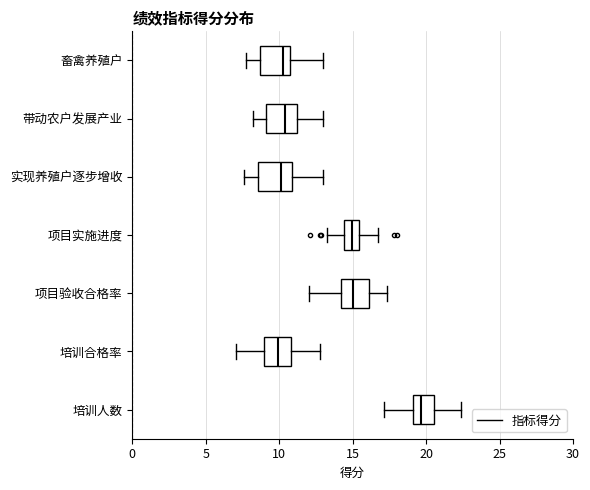

Reading bottom to top, transcribe this box plot: for each box, give where its median line is, the range the box spans, and where its two whiskers end, as read against the x-axis. The values are not printed on the chart, so give them approximately, as read against the axis.

培训人数: median 19.5, box 19.0 to 20.5, whiskers 17.0 to 22.5
培训合格率: median 10.0, box 9.0 to 11.0, whiskers 7.0 to 13.0
项目验收合格率: median 15.0, box 14.0 to 16.0, whiskers 12.0 to 17.5
项目实施进度: median 15.0, box 14.5 to 15.5, whiskers 13.0 to 16.5
实现养殖户逐步增收: median 10.0, box 8.5 to 11.0, whiskers 7.5 to 13.0
带动农户发展产业: median 10.5, box 9.0 to 11.0, whiskers 8.0 to 13.0
畜禽养殖户: median 10.5, box 8.5 to 11.0, whiskers 7.5 to 13.0